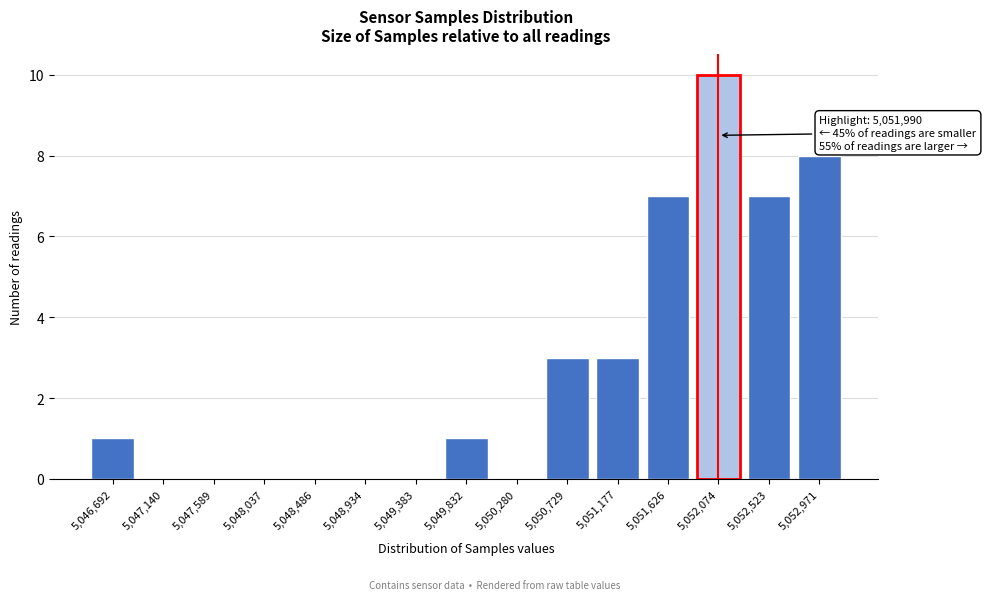

Reading left to right, list all the values displayed in this chart.

5,046,692=1	5,047,140=0	5,047,589=0	5,048,037=0	5,048,486=0	5,048,934=0	5,049,383=0	5,049,832=1	5,050,280=0	5,050,729=3	5,051,177=3	5,051,626=7	5,052,074=10	5,052,523=7	5,052,971=8